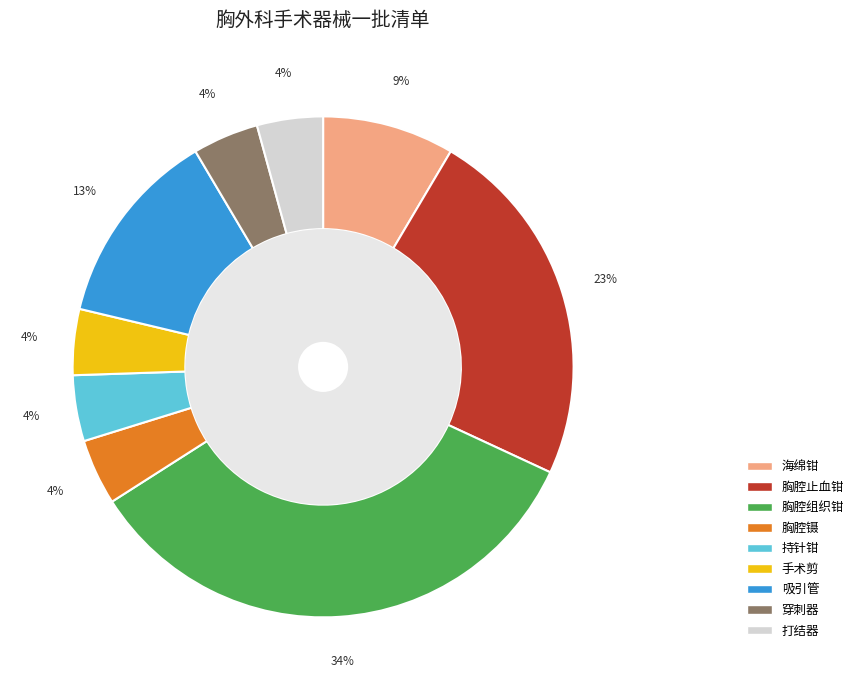

Count the number of slices in the pie.

9